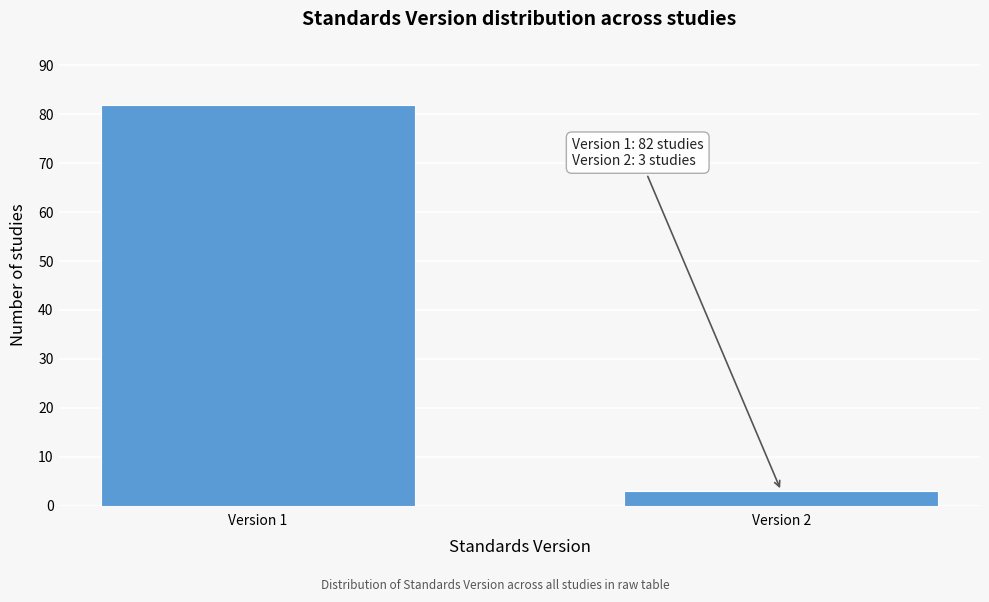

Reading right to left, transcribe all the data shown in this chart.

3	82